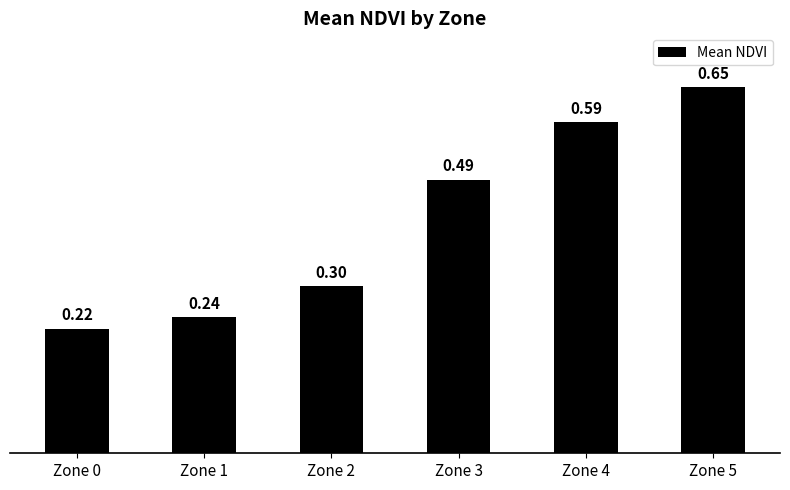

List the labels in order of value, largest first.

Zone 5, Zone 4, Zone 3, Zone 2, Zone 1, Zone 0